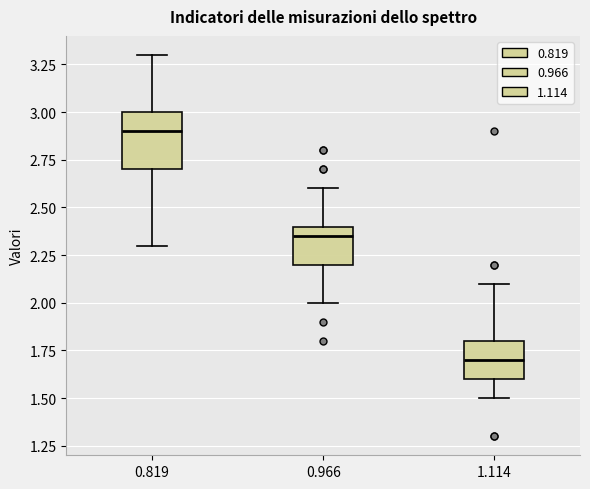

Reading left to right, transcribe this box plot: for each box, give where its median line is, the range the box spans, and where its two whiskers end, as read against the y-axis. The values are not printed on the chart, so give them approximately, as read against the axis.

0.819: median 2.90, box 2.70 to 3.00, whiskers 2.30 to 3.30
0.966: median 2.35, box 2.20 to 2.40, whiskers 2.00 to 2.60
1.114: median 1.70, box 1.60 to 1.80, whiskers 1.50 to 2.10